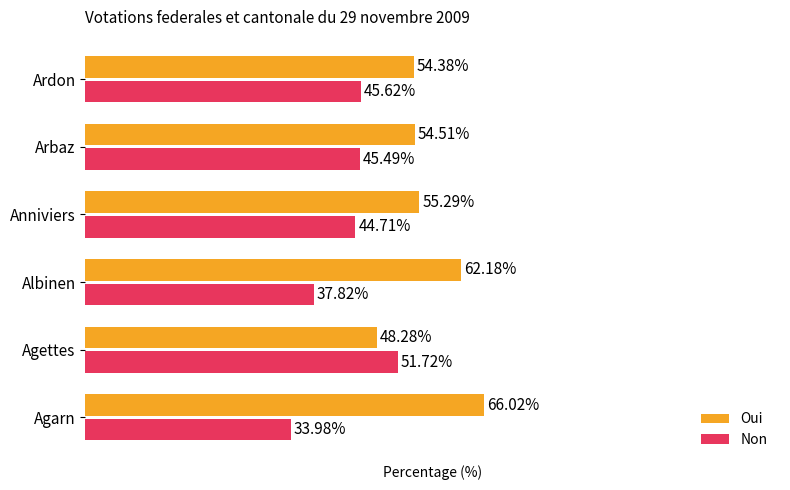

Where is Non nearest to the value 42?

Anniviers